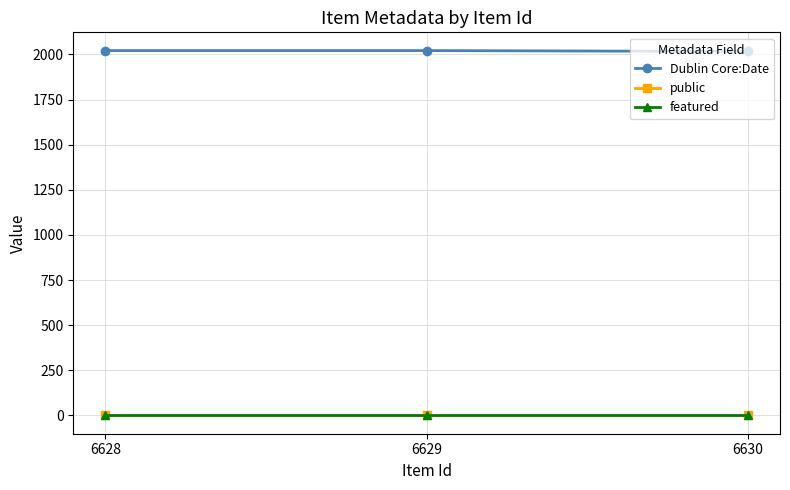

What is the total value across all series at 6629?

2022